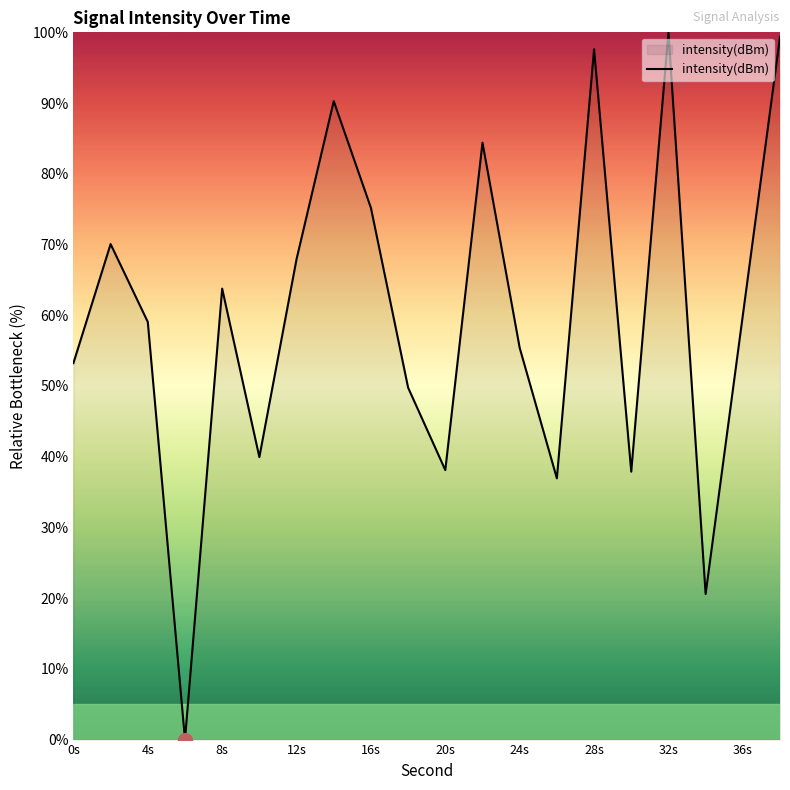

What is the greatest value displayed?

100.0